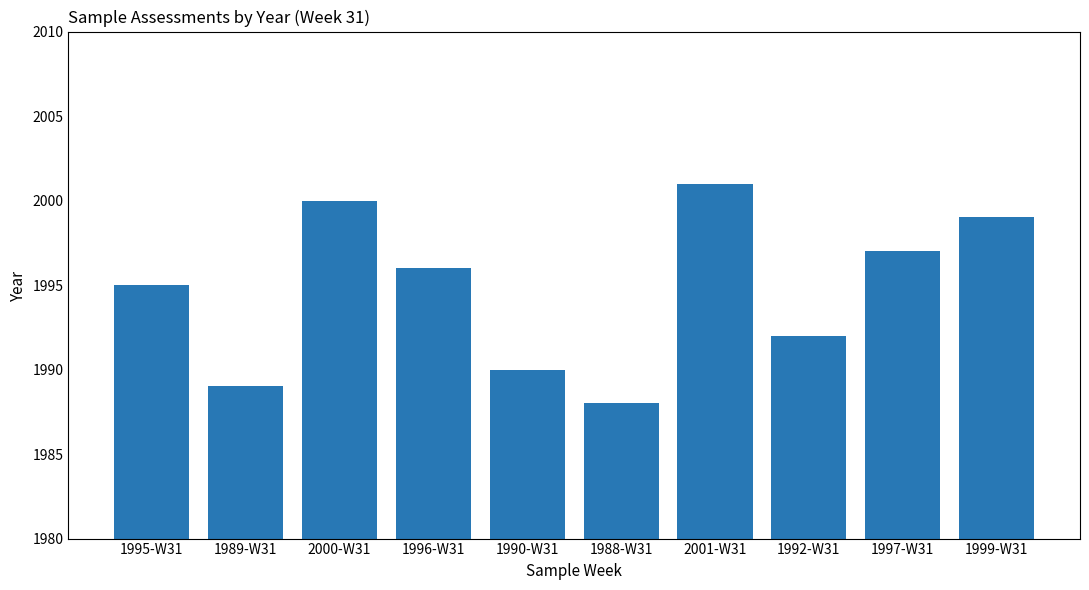

Reading left to right, transcribe all the data shown in this chart.

1995	1989	2000	1996	1990	1988	2001	1992	1997	1999